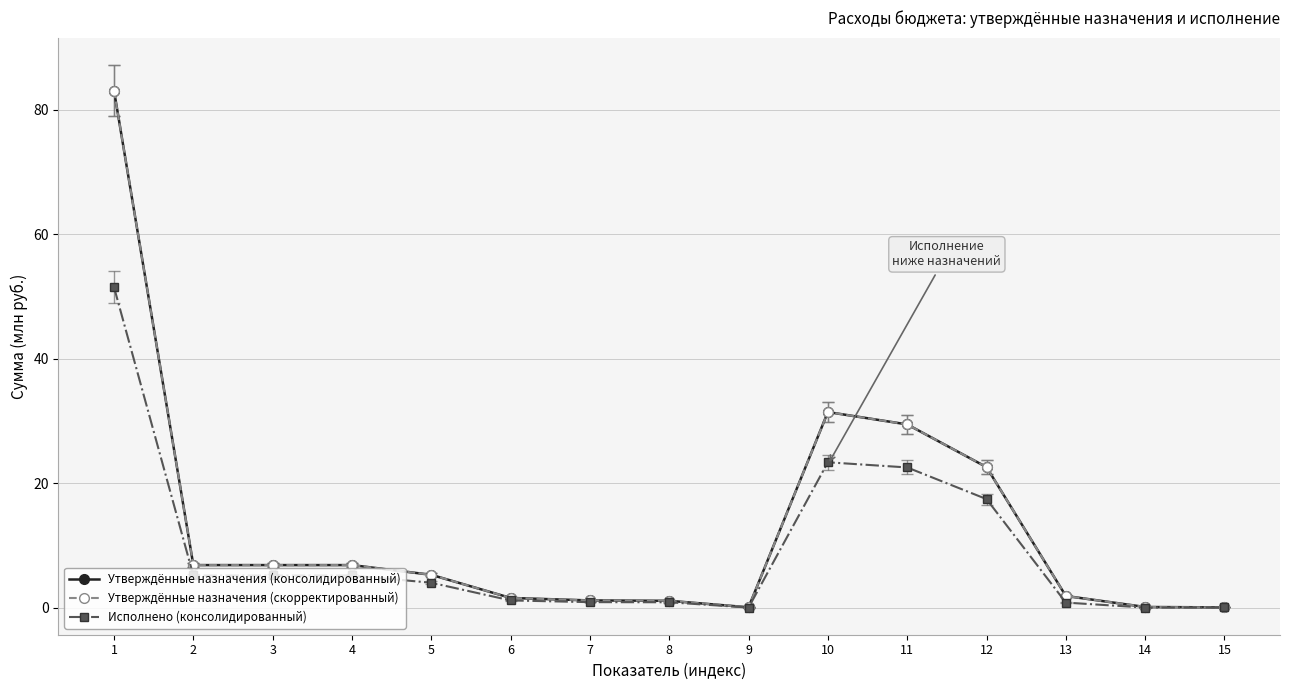

True or false: Утверждённые назначения (скорректированный) and Утверждённые назначения (консолидированный) intersect in this chart.

False